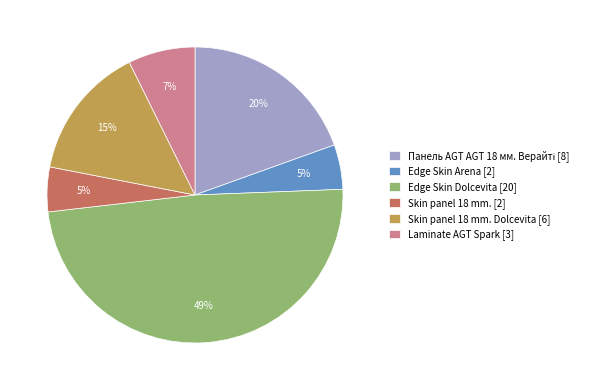

True or false: Skin panel 18 mm. Dolcevita [6] accounts for 4% of the total.

False